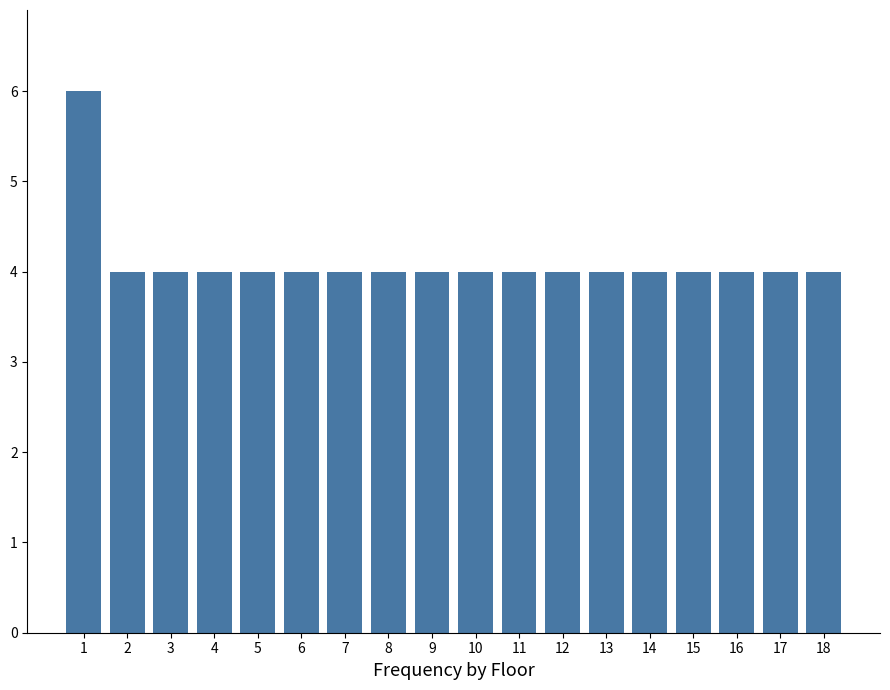

What is the sum of all values?

74